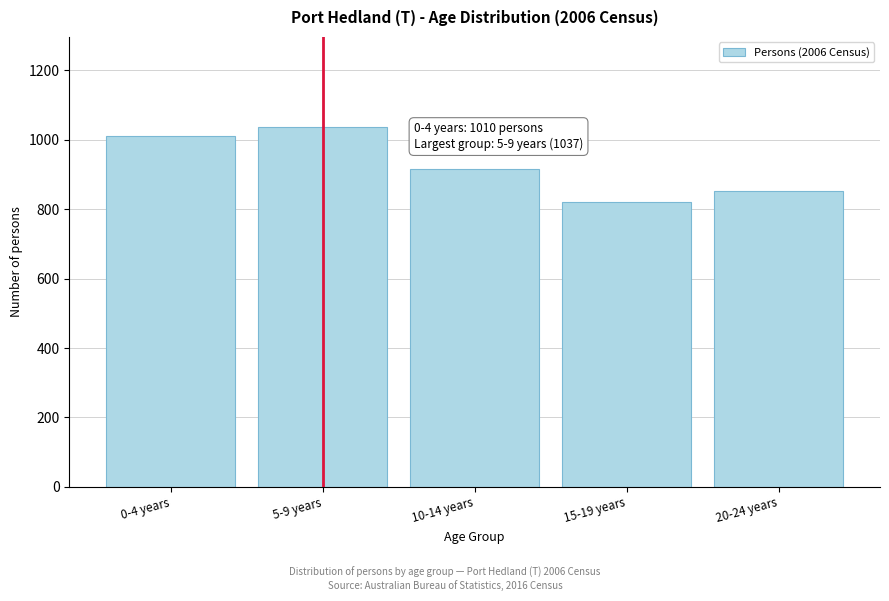

Reading left to right, what are all the values shown in this chart?

0-4 years=1010	5-9 years=1037	10-14 years=917	15-19 years=822	20-24 years=853